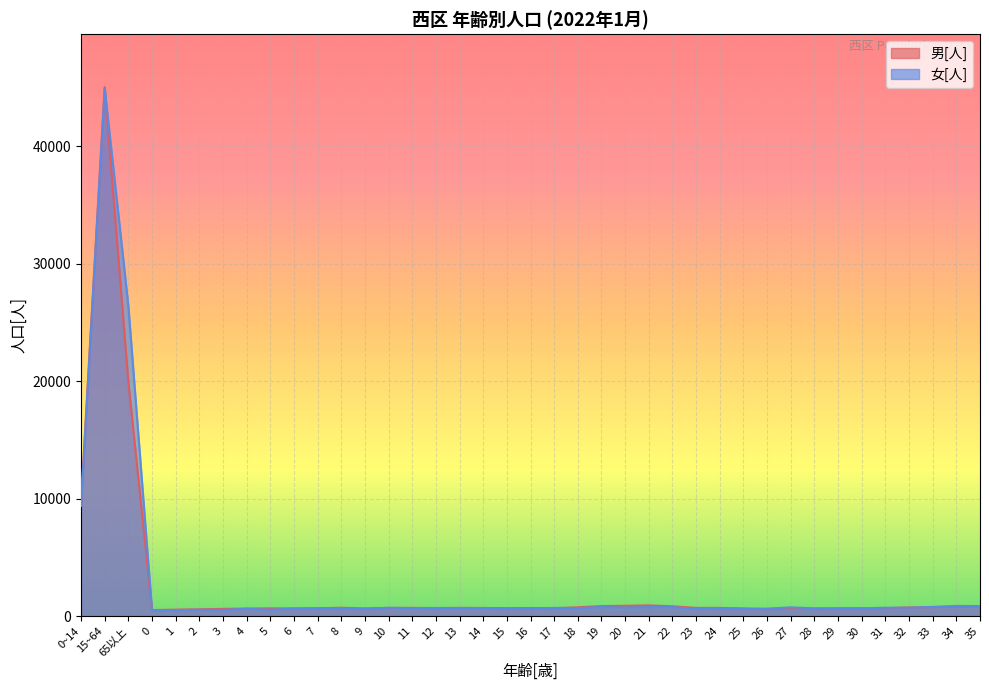

The 女[人] series shows 667 at 28. True or false?

True